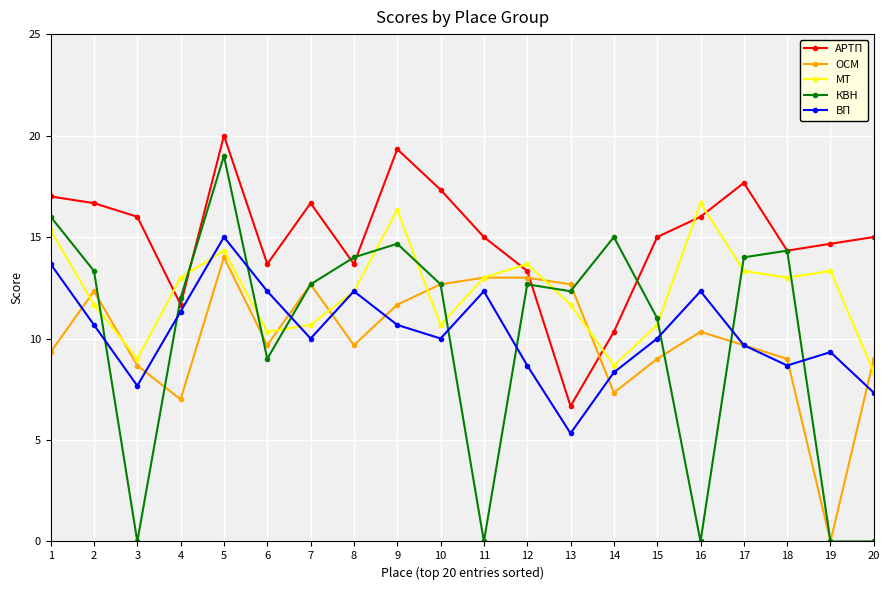

Count the number of data series in this chart.

5